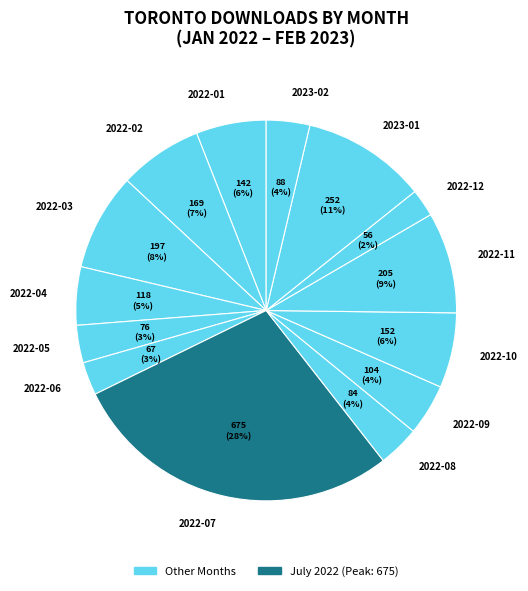

Is there any slice that represents more than half of the pie?

No